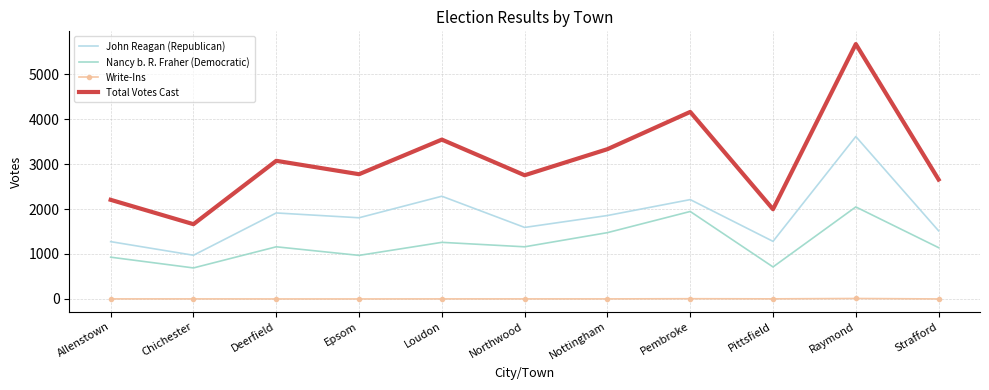

Is the value of Nancy b. R. Fraher (Democratic) at Loudon greater than the value of Total Votes Cast at Raymond?

No